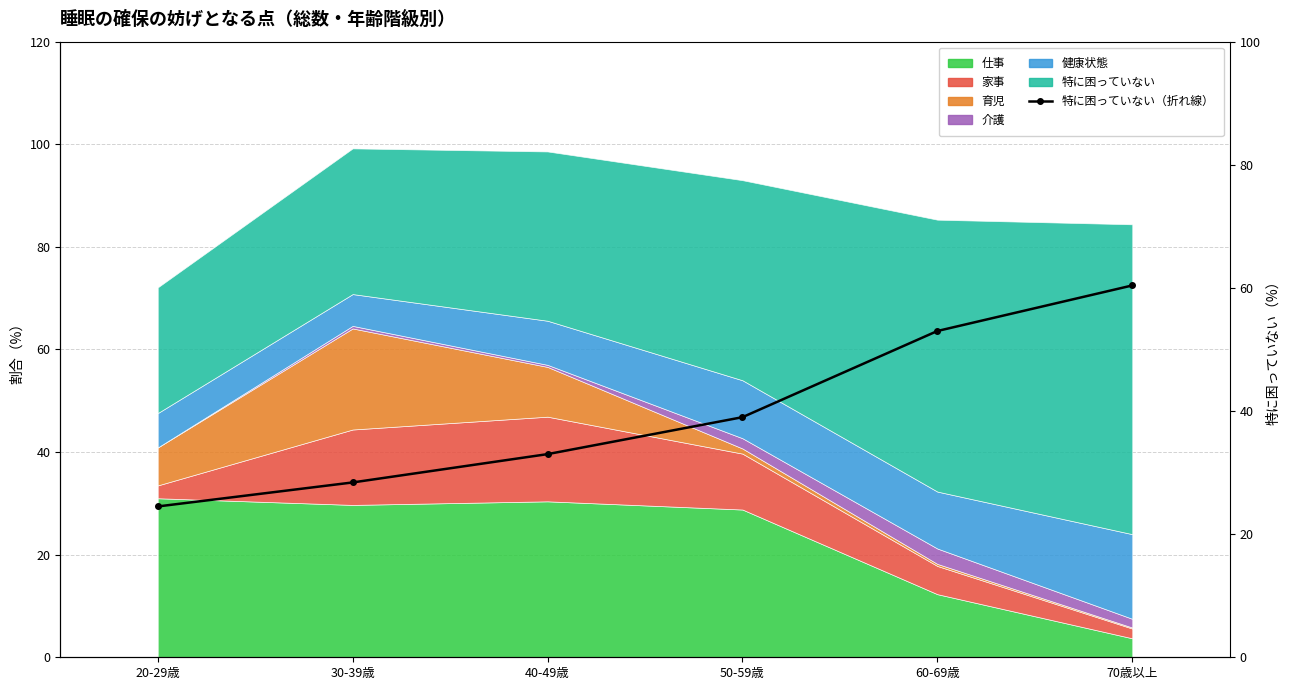

How many values exceed 39?

2